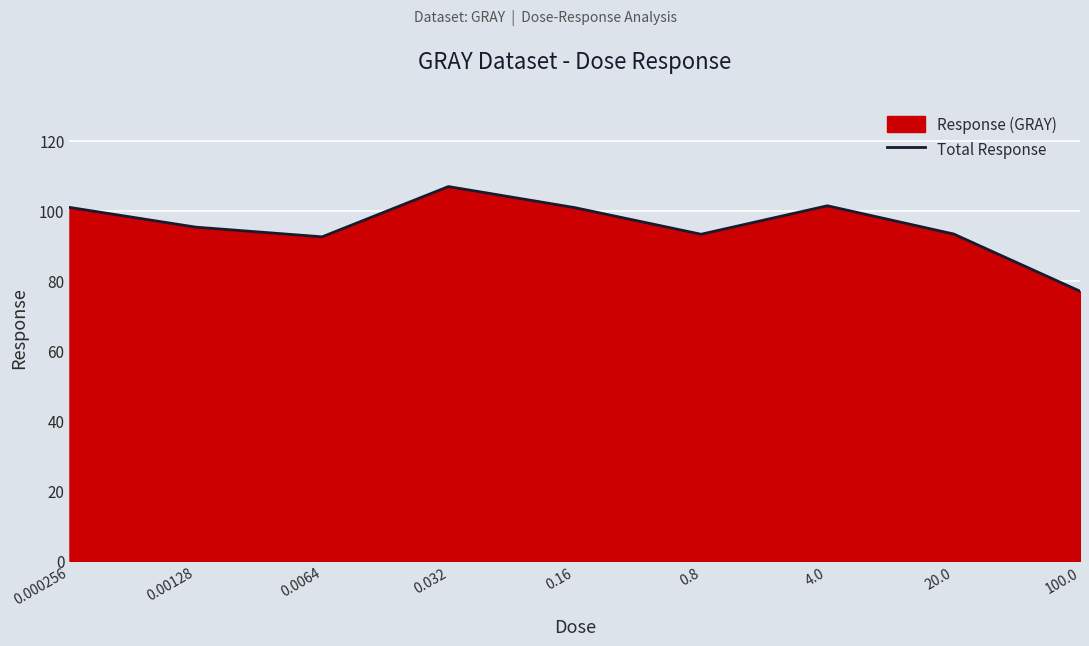

What is the label of the 6th point from the right?

0.032